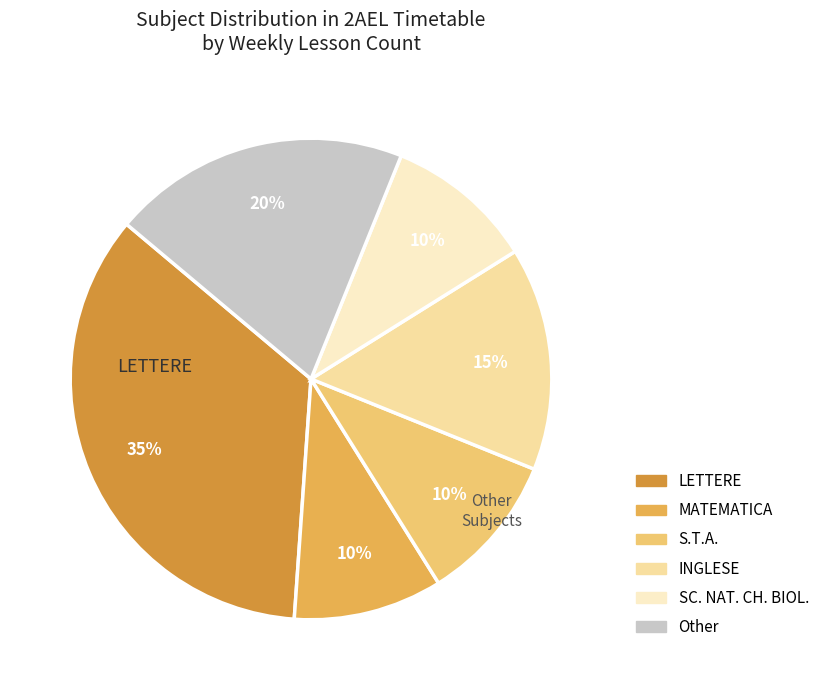

Count the number of slices in the pie.

6